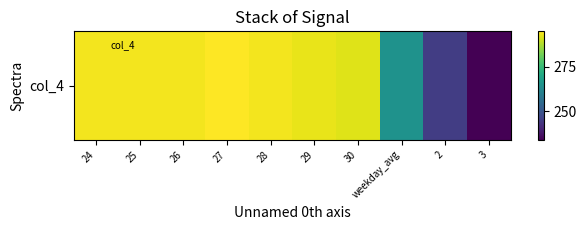

List the labels in order of value, smallest first.

3, 2, weekday_avg, 30, 29, 24, 25, 26, 28, 27